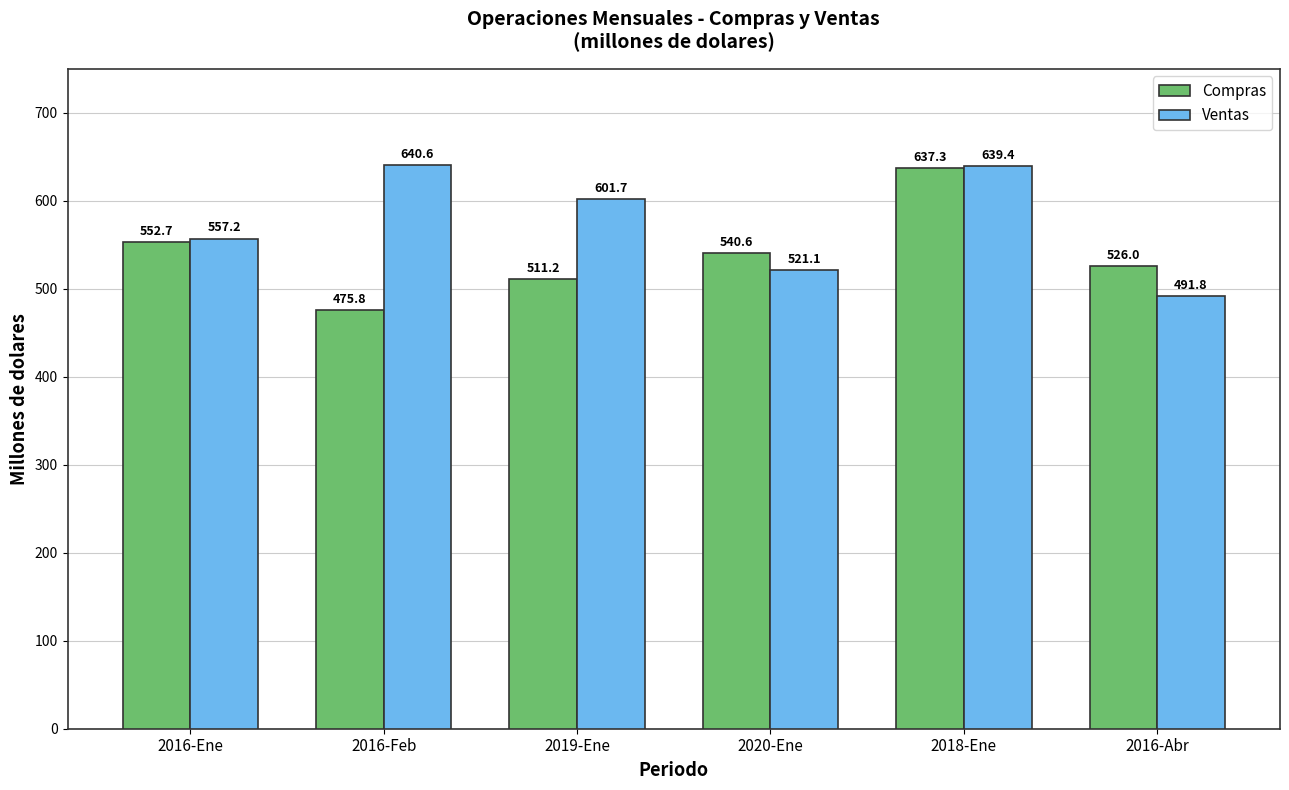

What is the total value across all series at 2016-Abr?

1017.7